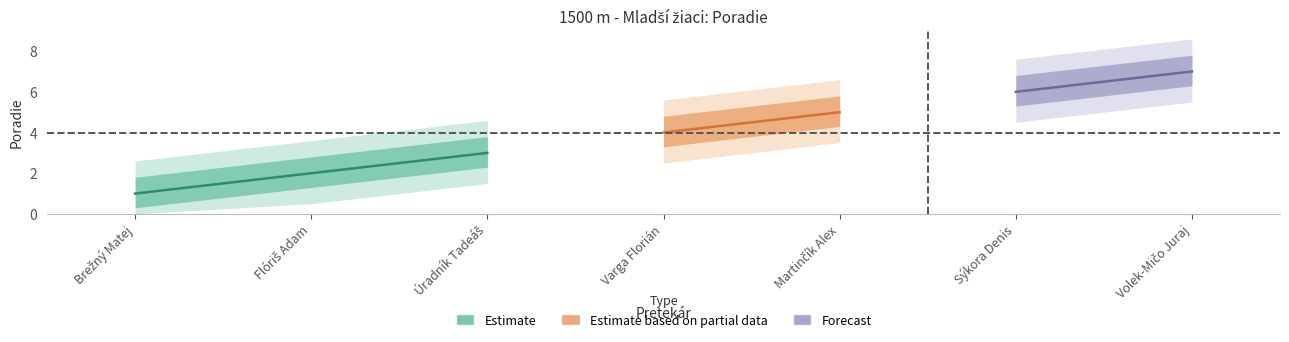

At Flóriš Adam, list the series in order from smallest to largest.

Poradie_lower, Poradie, Poradie_upper